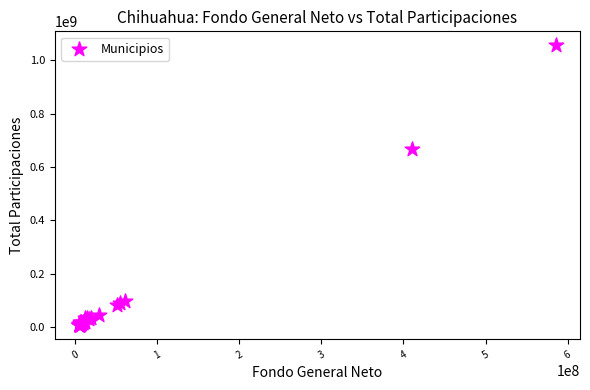

What Y value in the scatter plot is closest to 531129067?

668382240.4